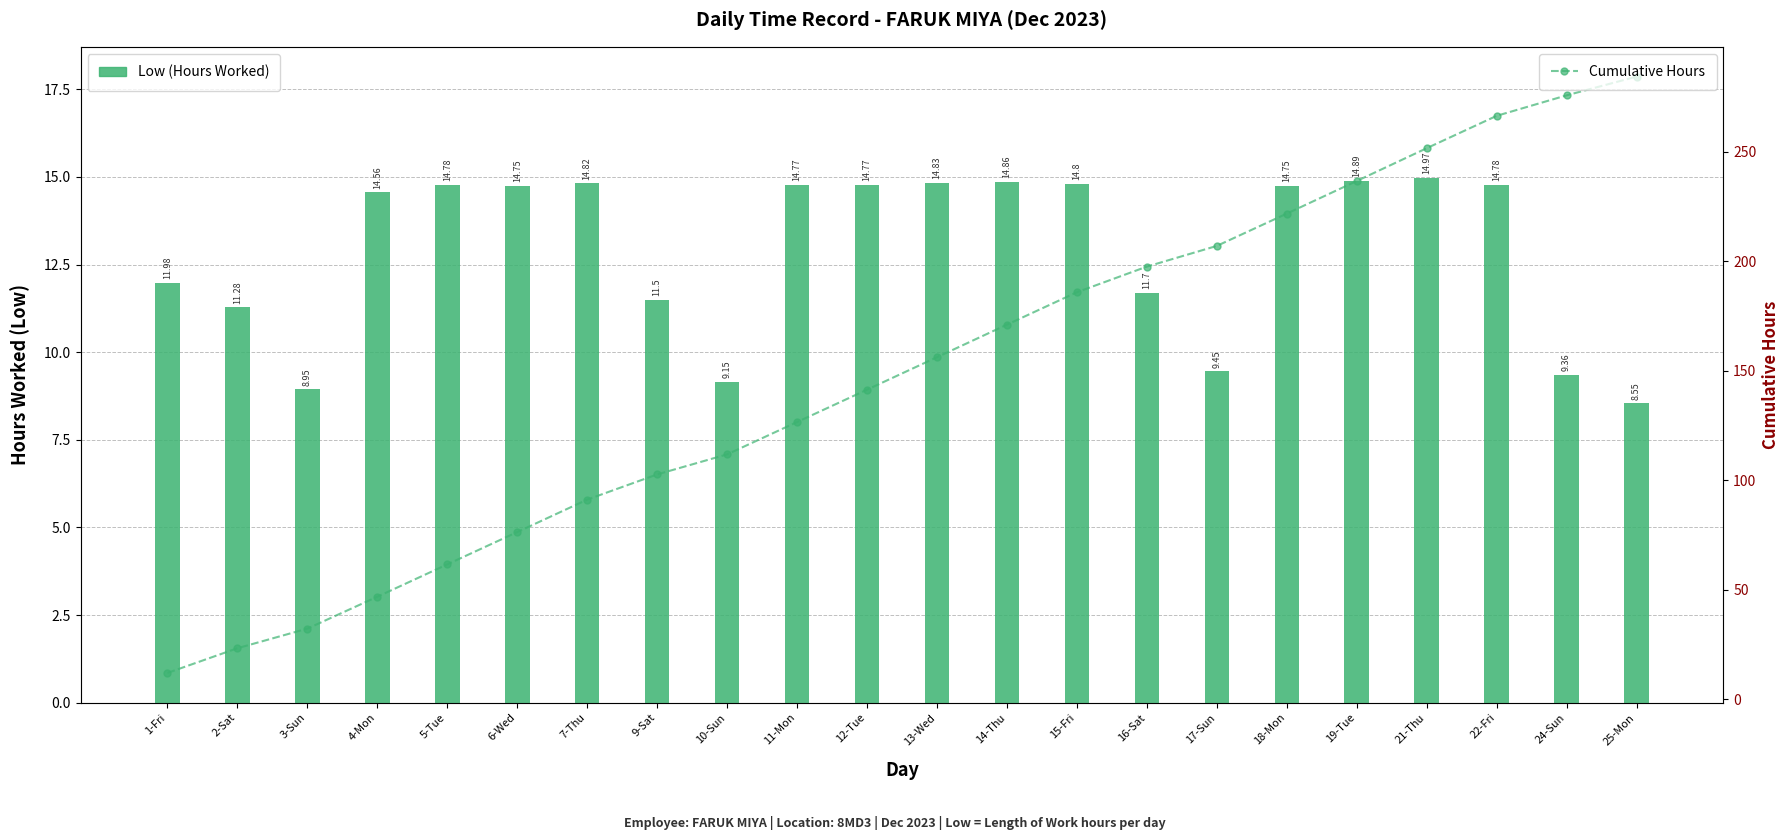

What is the difference between the Cumulative Hours values at 24-Sun and 19-Tue?

39.1